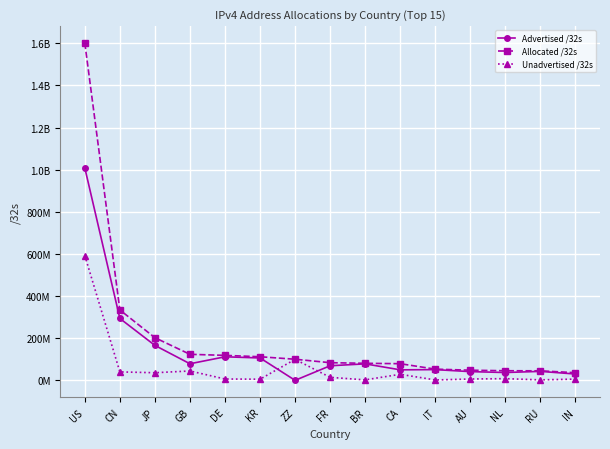

What are all the series names shown in the legend?

Advertised /32s, Allocated /32s, Unadvertised /32s